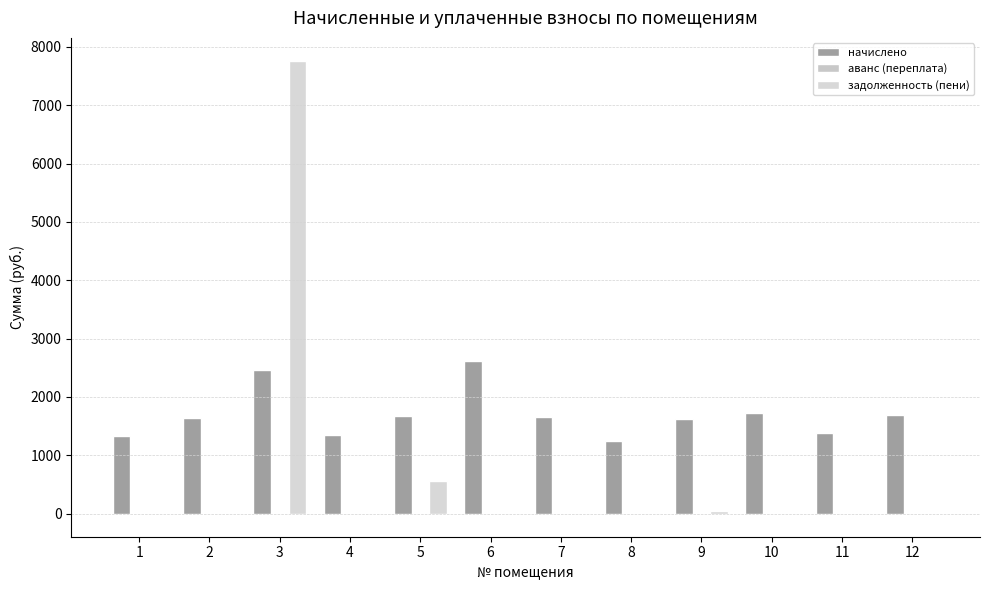

At how many categories does at least one series exceed 7748?

1